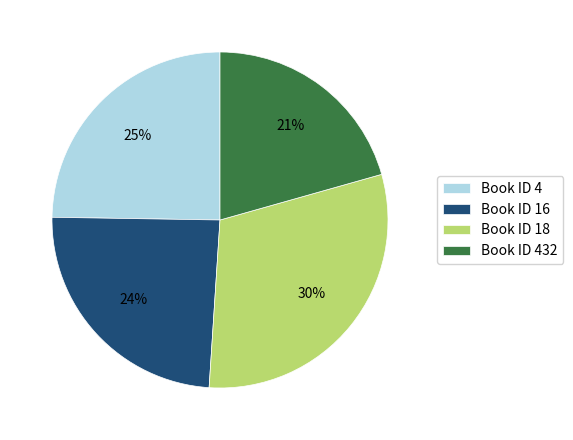

Is there any slice that represents more than half of the pie?

No